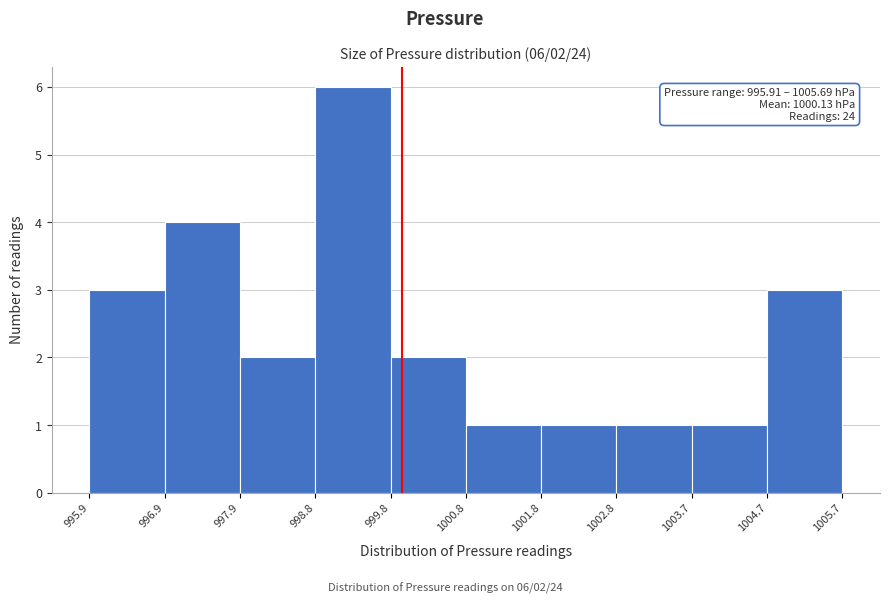

Which range on the x-axis has the tallest bar?

998.8 to 999.8